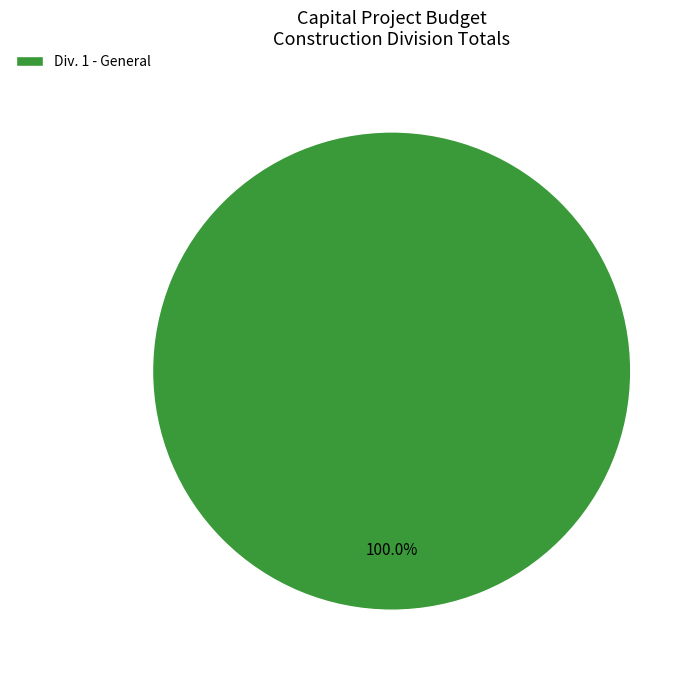

Rank the categories by value from lowest to highest.

Div. 1 - General